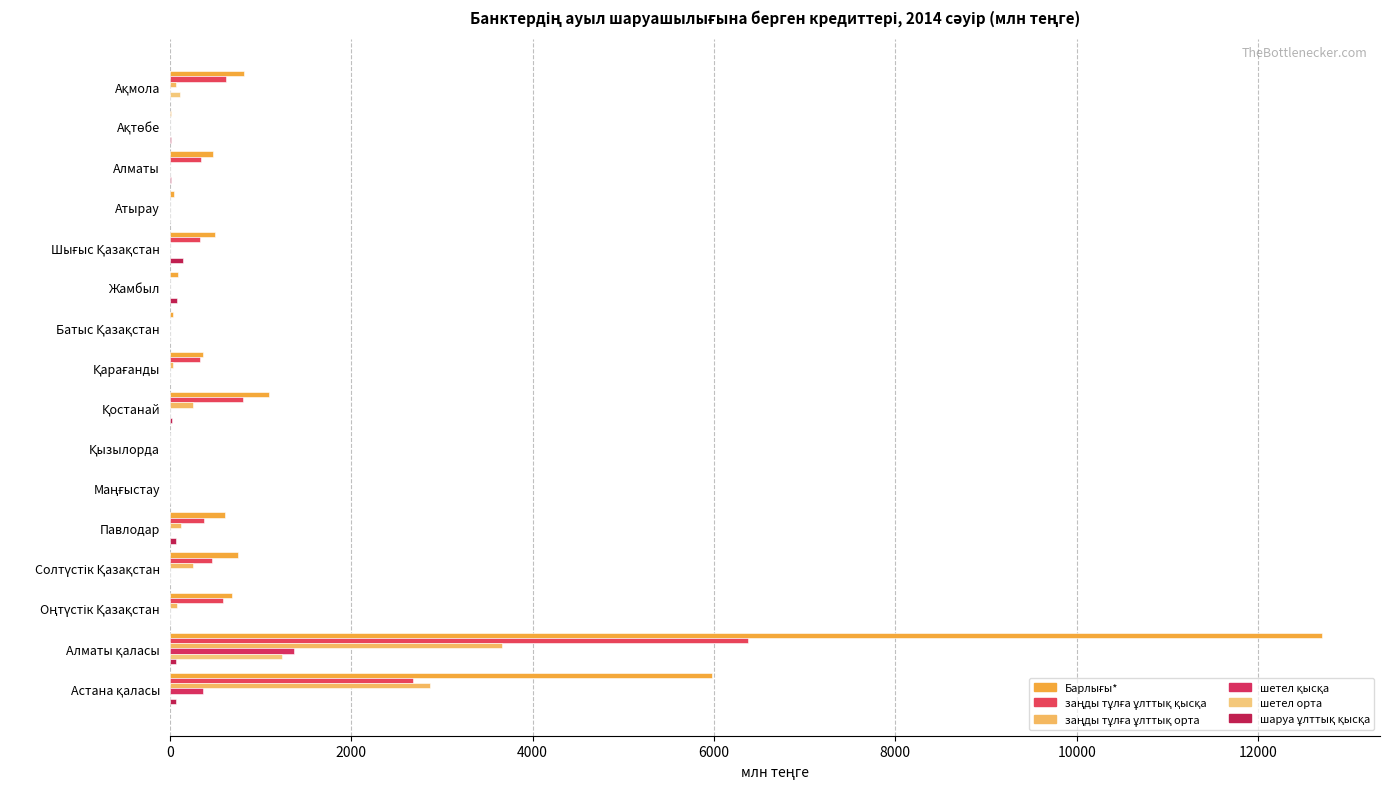

What are all the series names shown in the legend?

Барлығы*, заңды тұлға ұлттық қысқа, заңды тұлға ұлттық орта, шетел қысқа, шетел орта, шаруа ұлттық қысқа